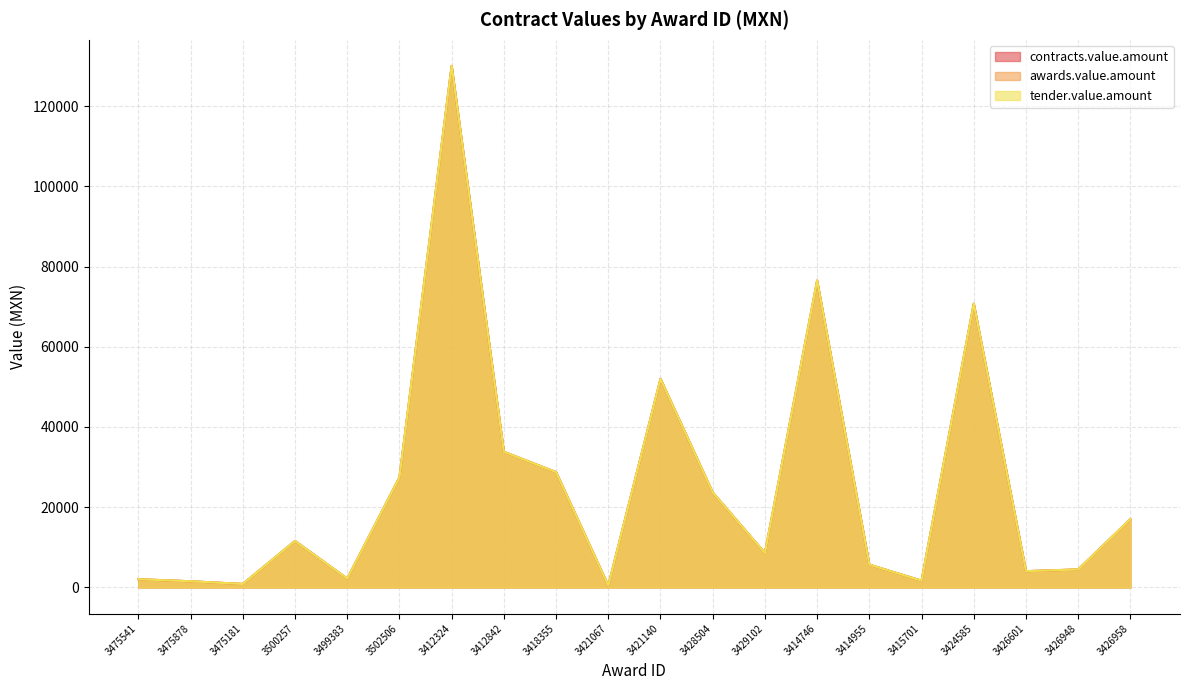

How many values in the contracts.value.amount series exceed 11588?

9